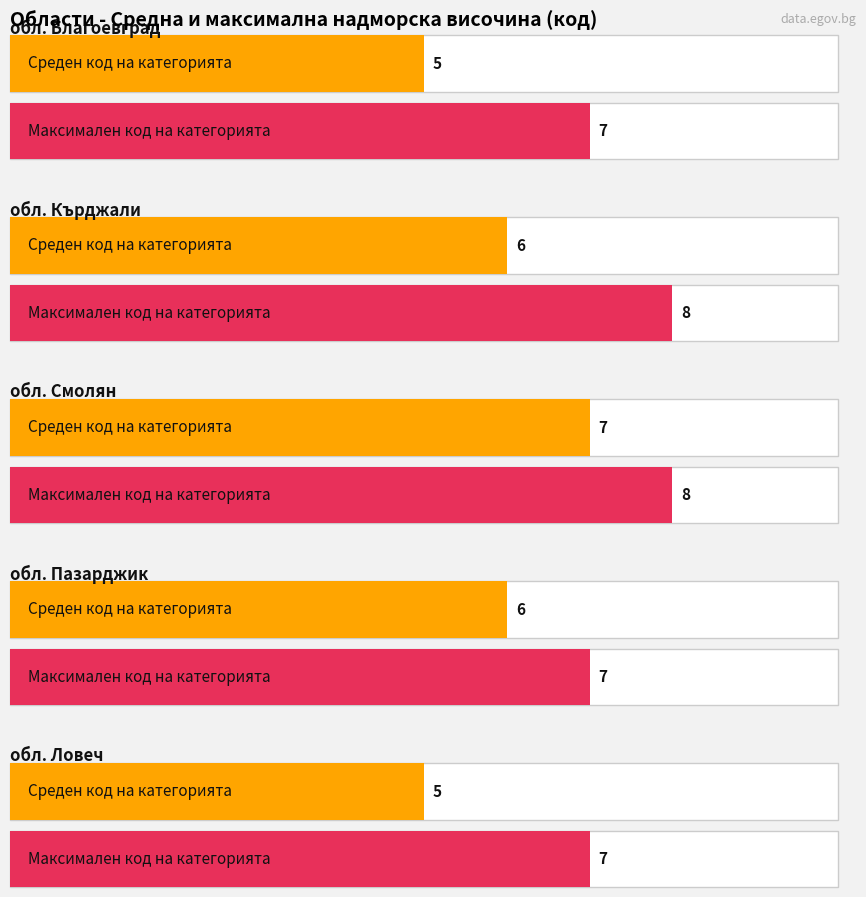

Which series has the largest range (max minus min)?

Average utilization